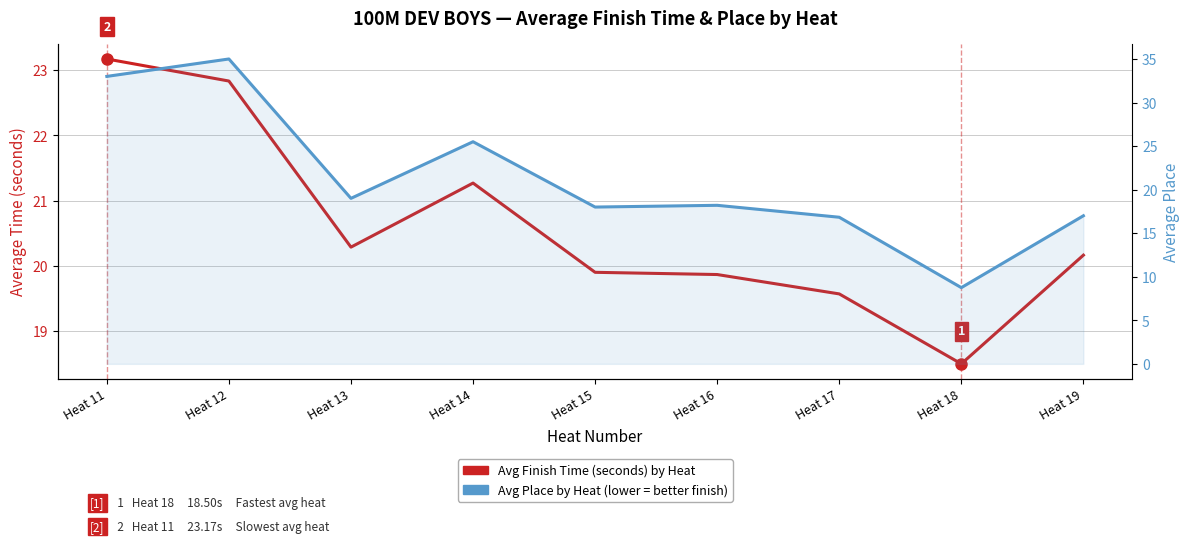

Between which two adjacent categories do Avg Time (s) by Heat and Avg Place by Heat first intersect?

Heat 12 and Heat 13